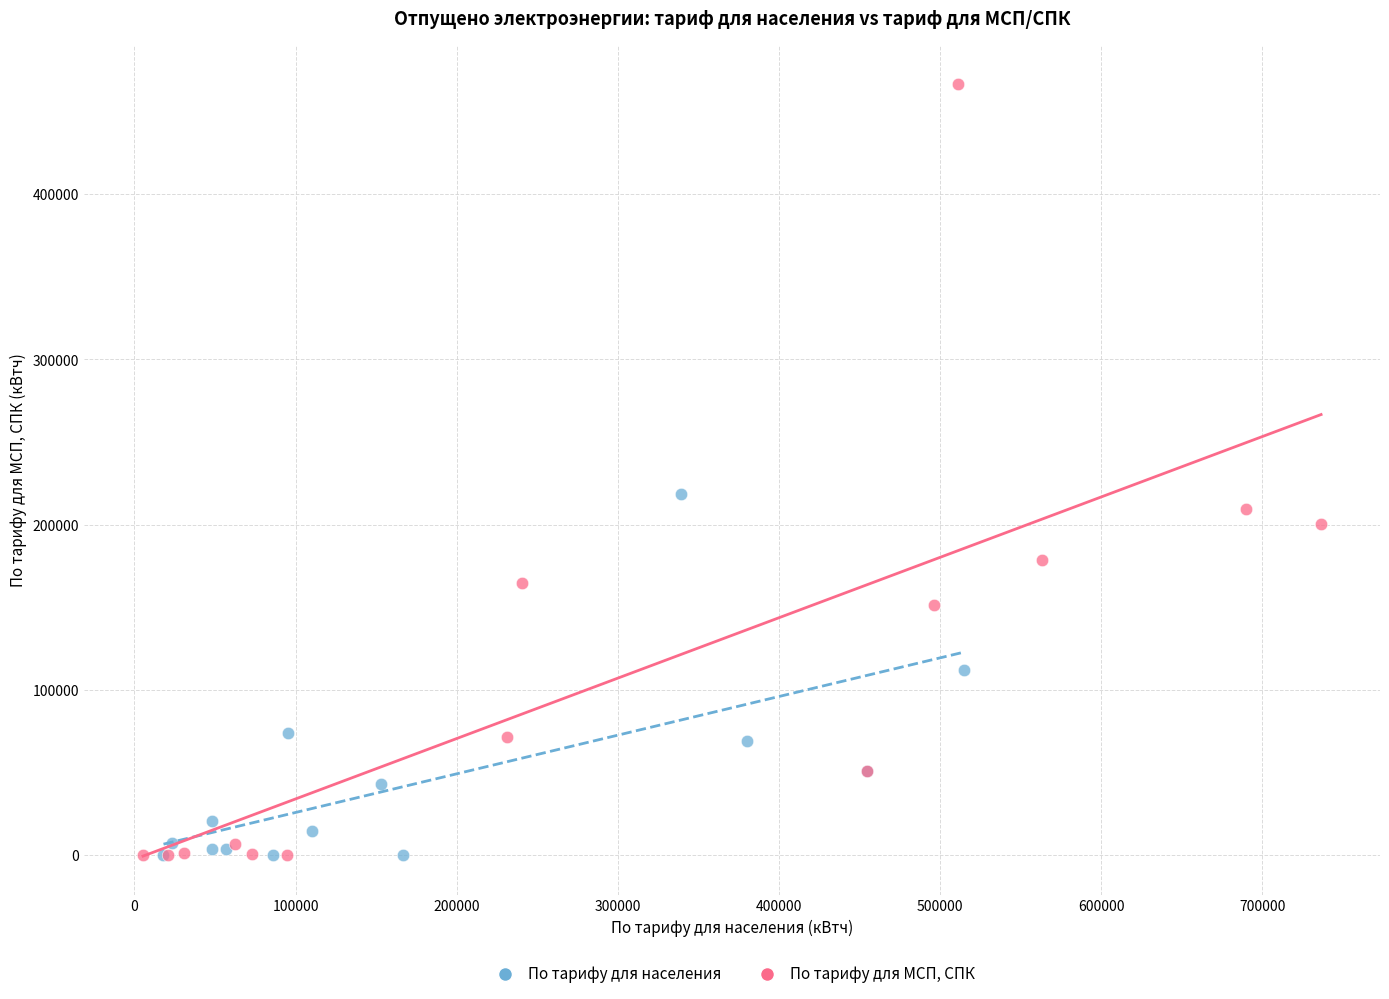

What are all the series names shown in the legend?

По тарифу для населения, По тарифу для МСП, СПК